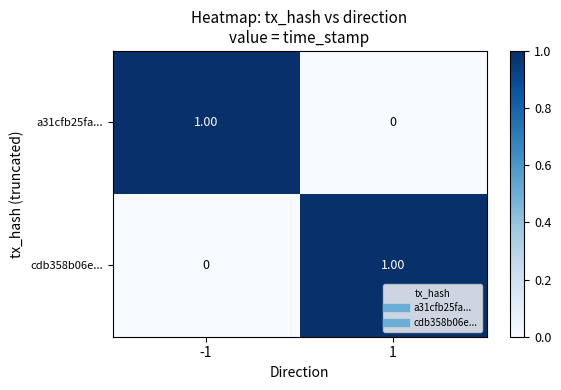

Is the value of cdb358b06e... at -1 greater than the value of a31cfb25fa... at -1?

No